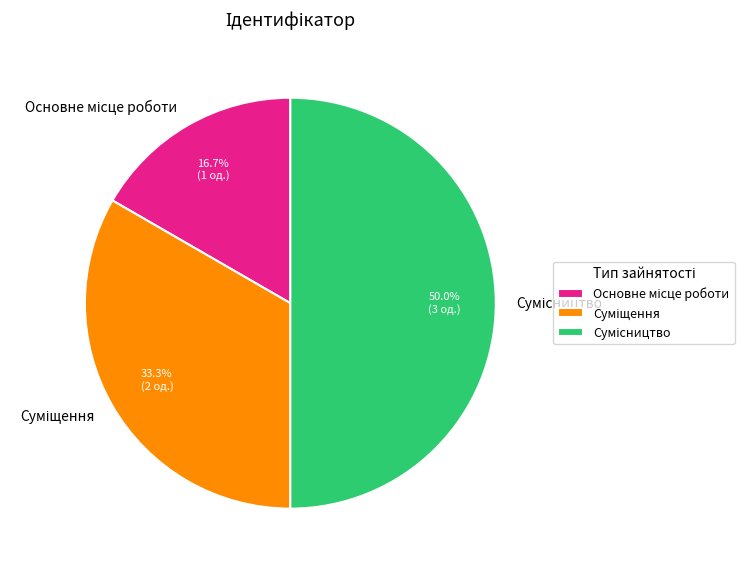

Is Основне місце роботи the majority of the pie?

No